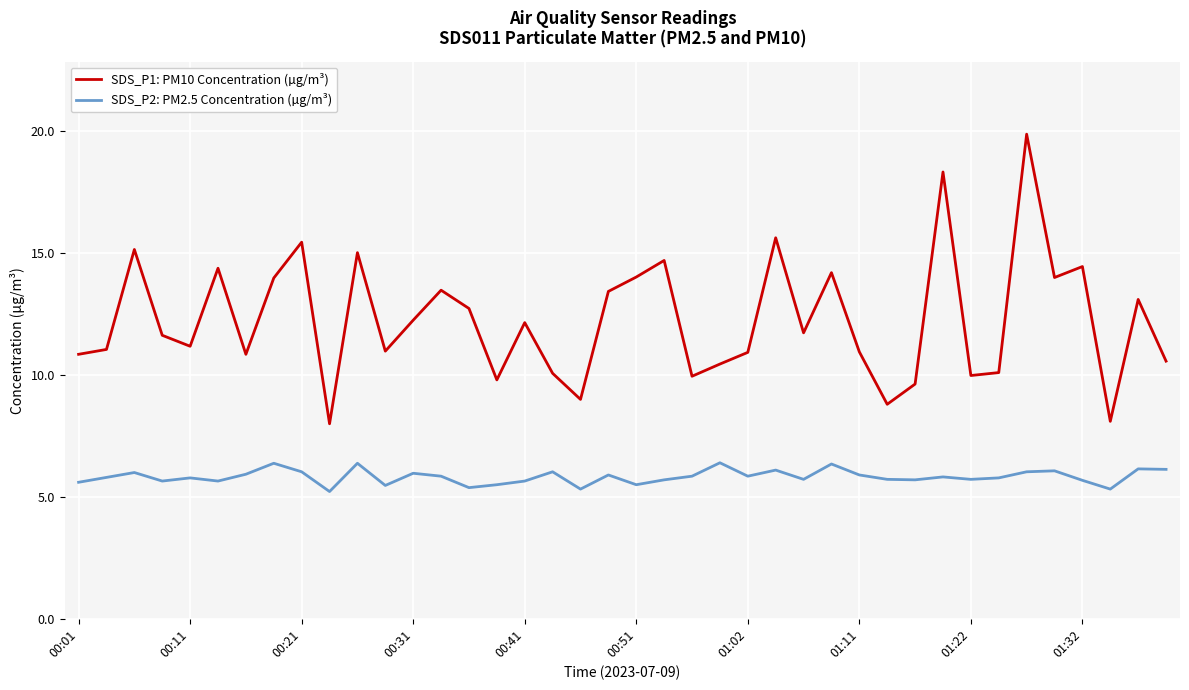

Rank the series by their average value, from lowest to highest.

SDS_P2: PM2.5 Concentration (µg/m³), SDS_P1: PM10 Concentration (µg/m³)